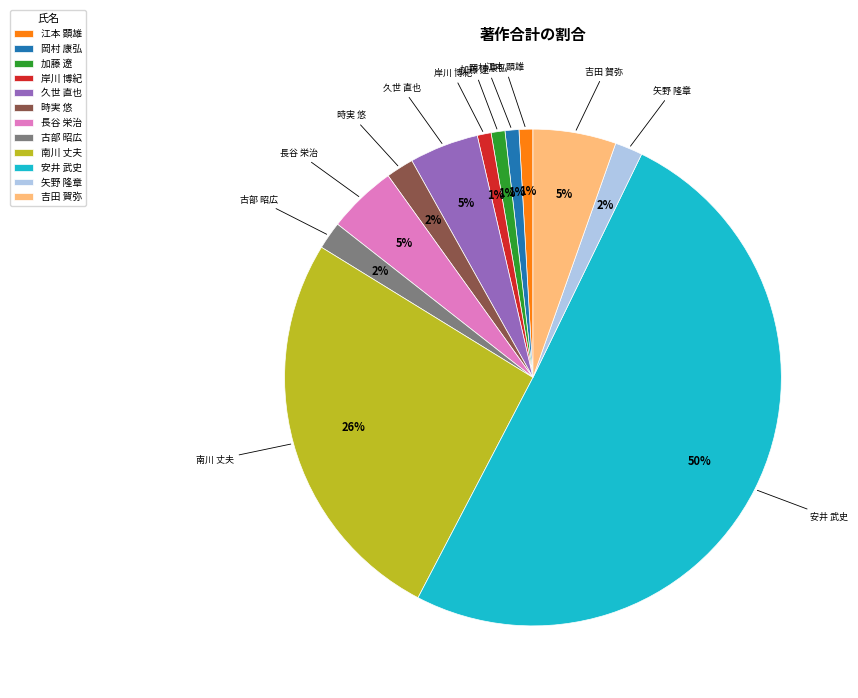

To the nearest percent, what percentage of the pie is 加藤 遼?

1%